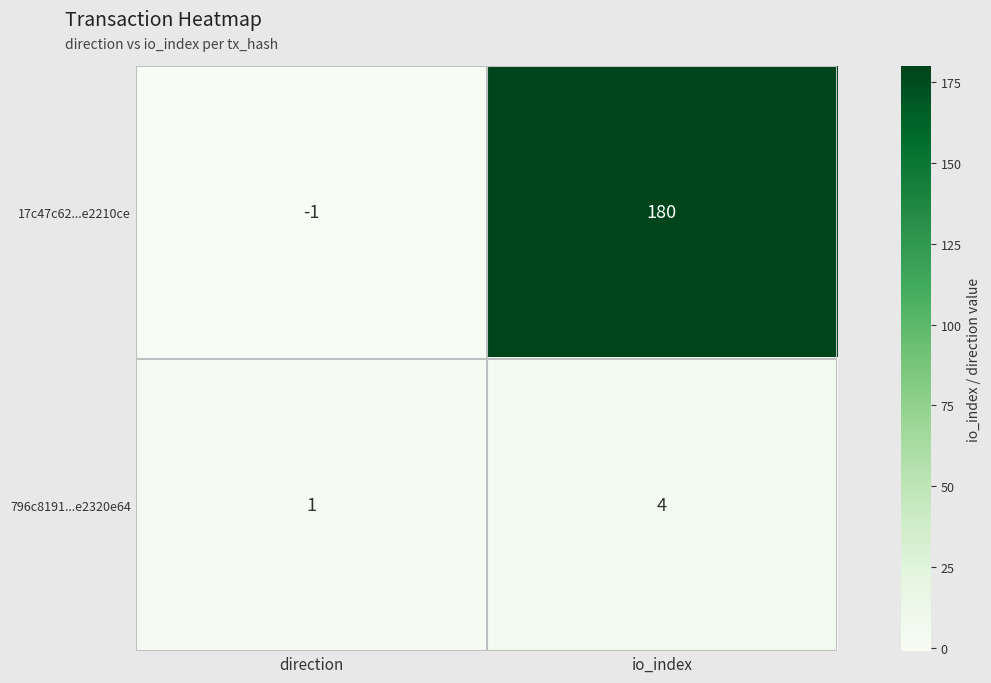

What is the sum of the 796c8191...e2320e64 values at direction and io_index?

5